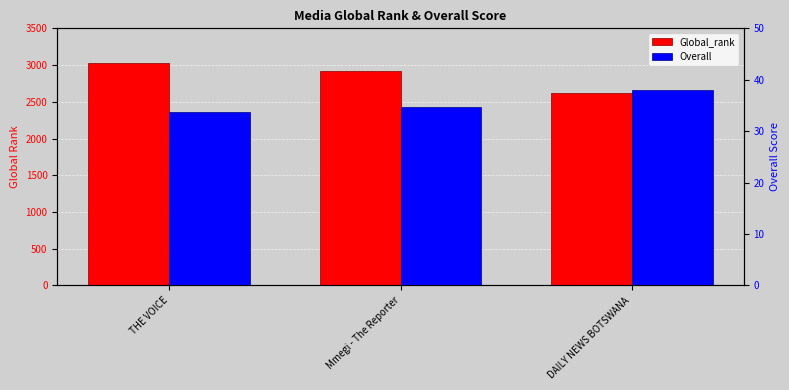

How many Global_rank values are between 2623 and 3022?

3